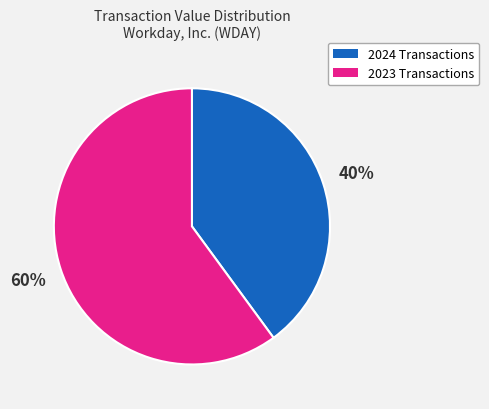

Count the number of slices in the pie.

2